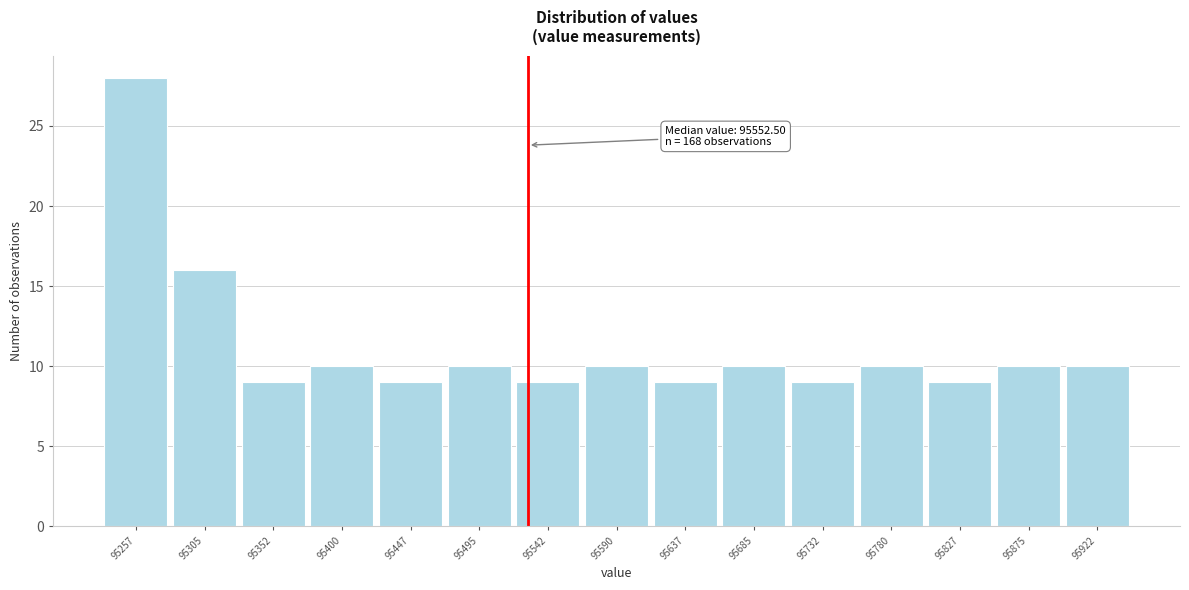

Reading left to right, what are all the values shown in this chart?

28	16	9	10	9	10	9	10	9	10	9	10	9	10	10